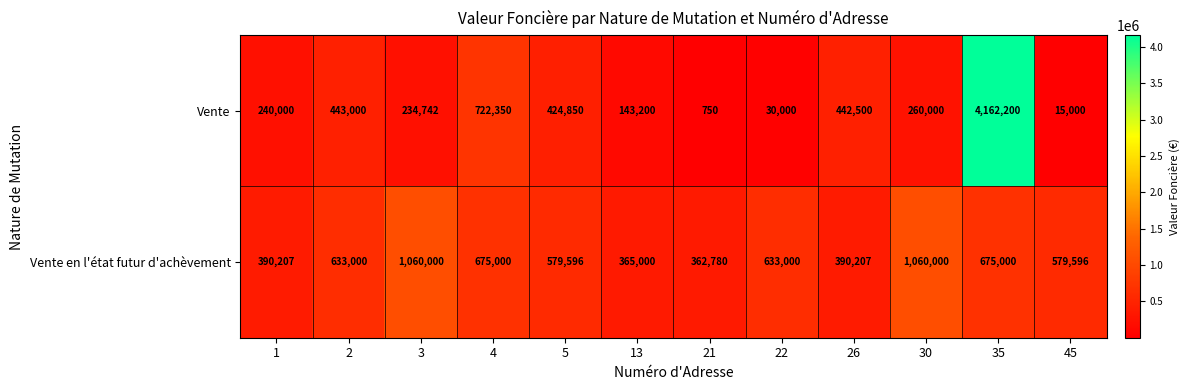

The Vente en l'état futur d'achèvement series shows 522159 at 21. True or false?

False